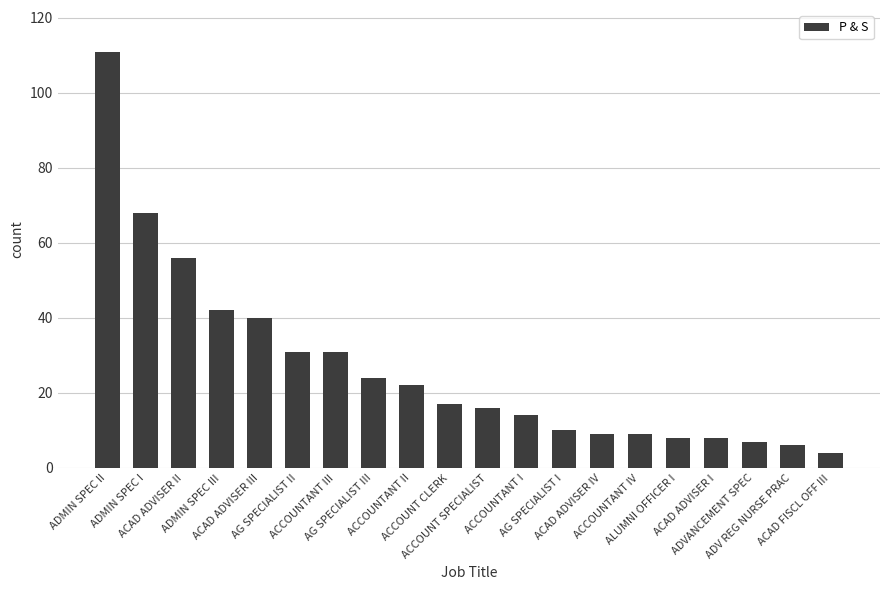

Approximately how many times larger is the value at ACCOUNTANT IV compared to ACCOUNTANT III?

0.3